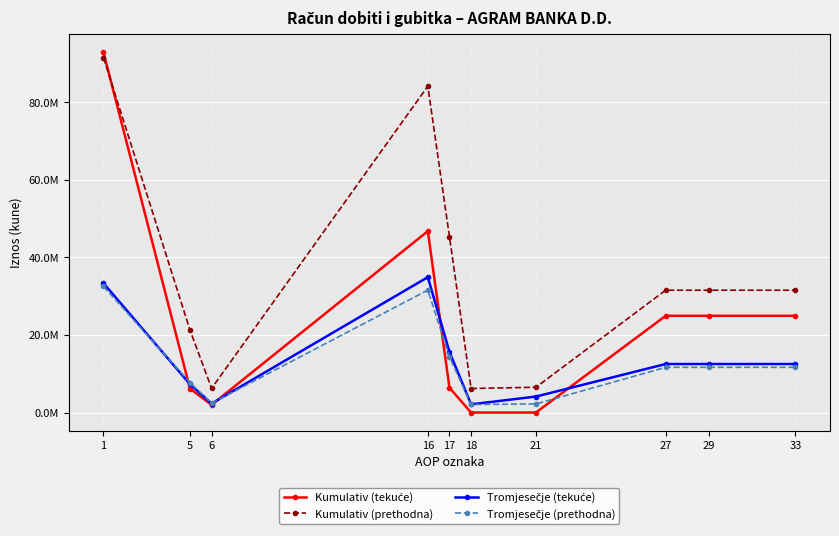

Reading right to left, extract all data points from this chart.

Kumulativ (tekuće): 33=24927793	29=24927793	27=24927793	21=0	18=0	17=6397492	16=46748668	6=1982409	5=6149195	1=92785519
Kumulativ (prethodna): 33=31522775	29=31522775	27=31522775	21=6519723	18=6193521	17=45316925	16=84099793	6=6235798	5=21254438	1=91465238
Tromjesečje (tekuće): 33=12504088	29=12504088	27=12504088	21=4120376	18=2111038	17=15629435	16=34881001	6=2312738	5=7298717	1=33318466
Tromjesečje (prethodna): 33=11647800	29=11647800	27=11647800	21=2218087	18=2071812	17=14346841	16=31547986	6=2410023	5=7701271	1=32493637